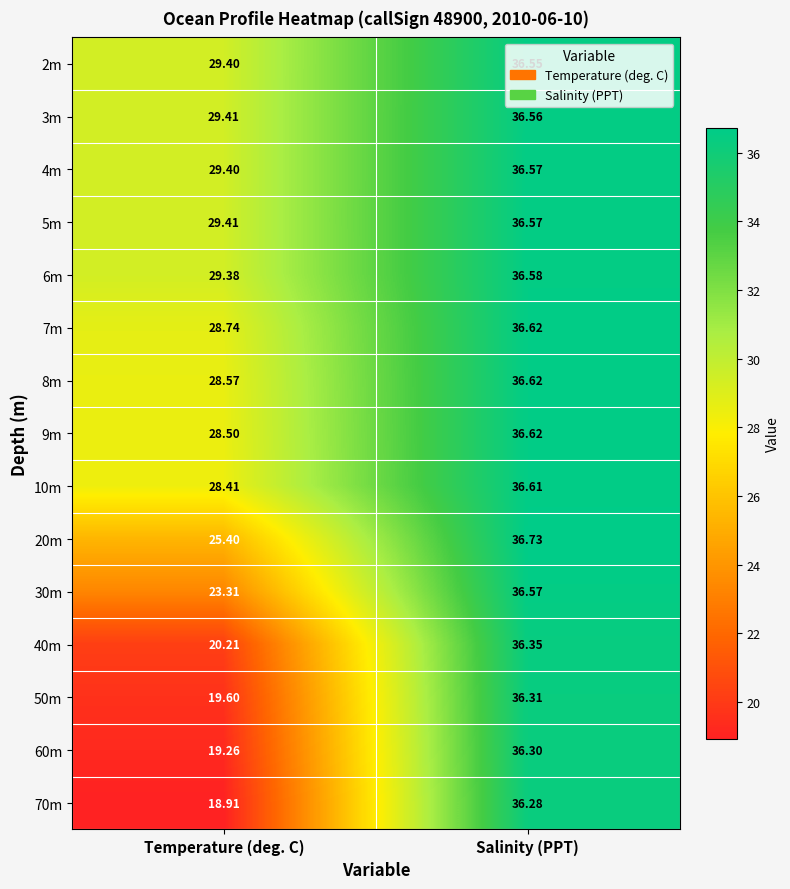

At which category is the sum across all series the highest?

Salinity (PPT)